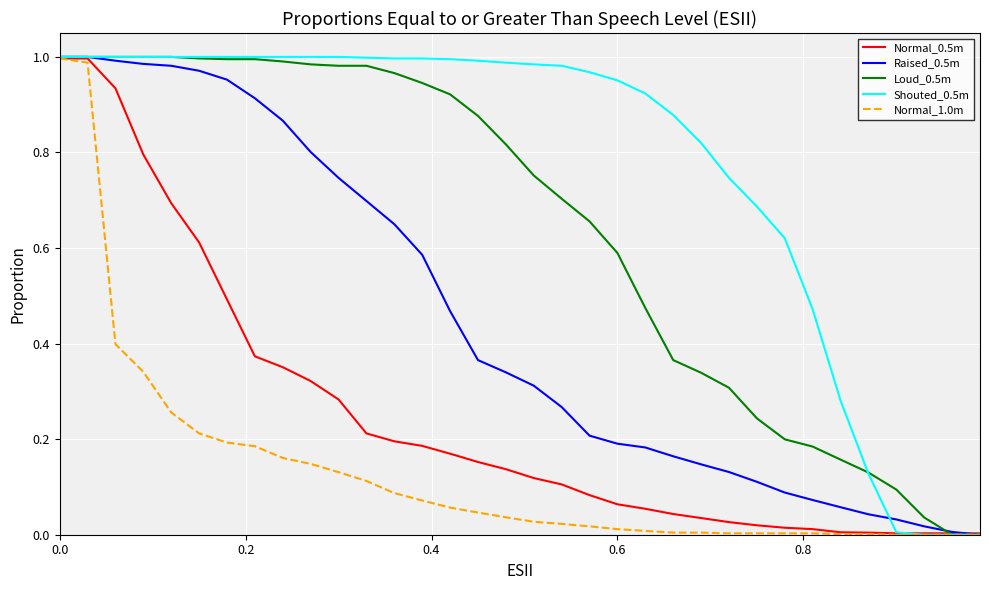

List the series in order of their overall mean, lowest first.

Normal_1.0m, Normal_0.5m, Raised_0.5m, Loud_0.5m, Shouted_0.5m